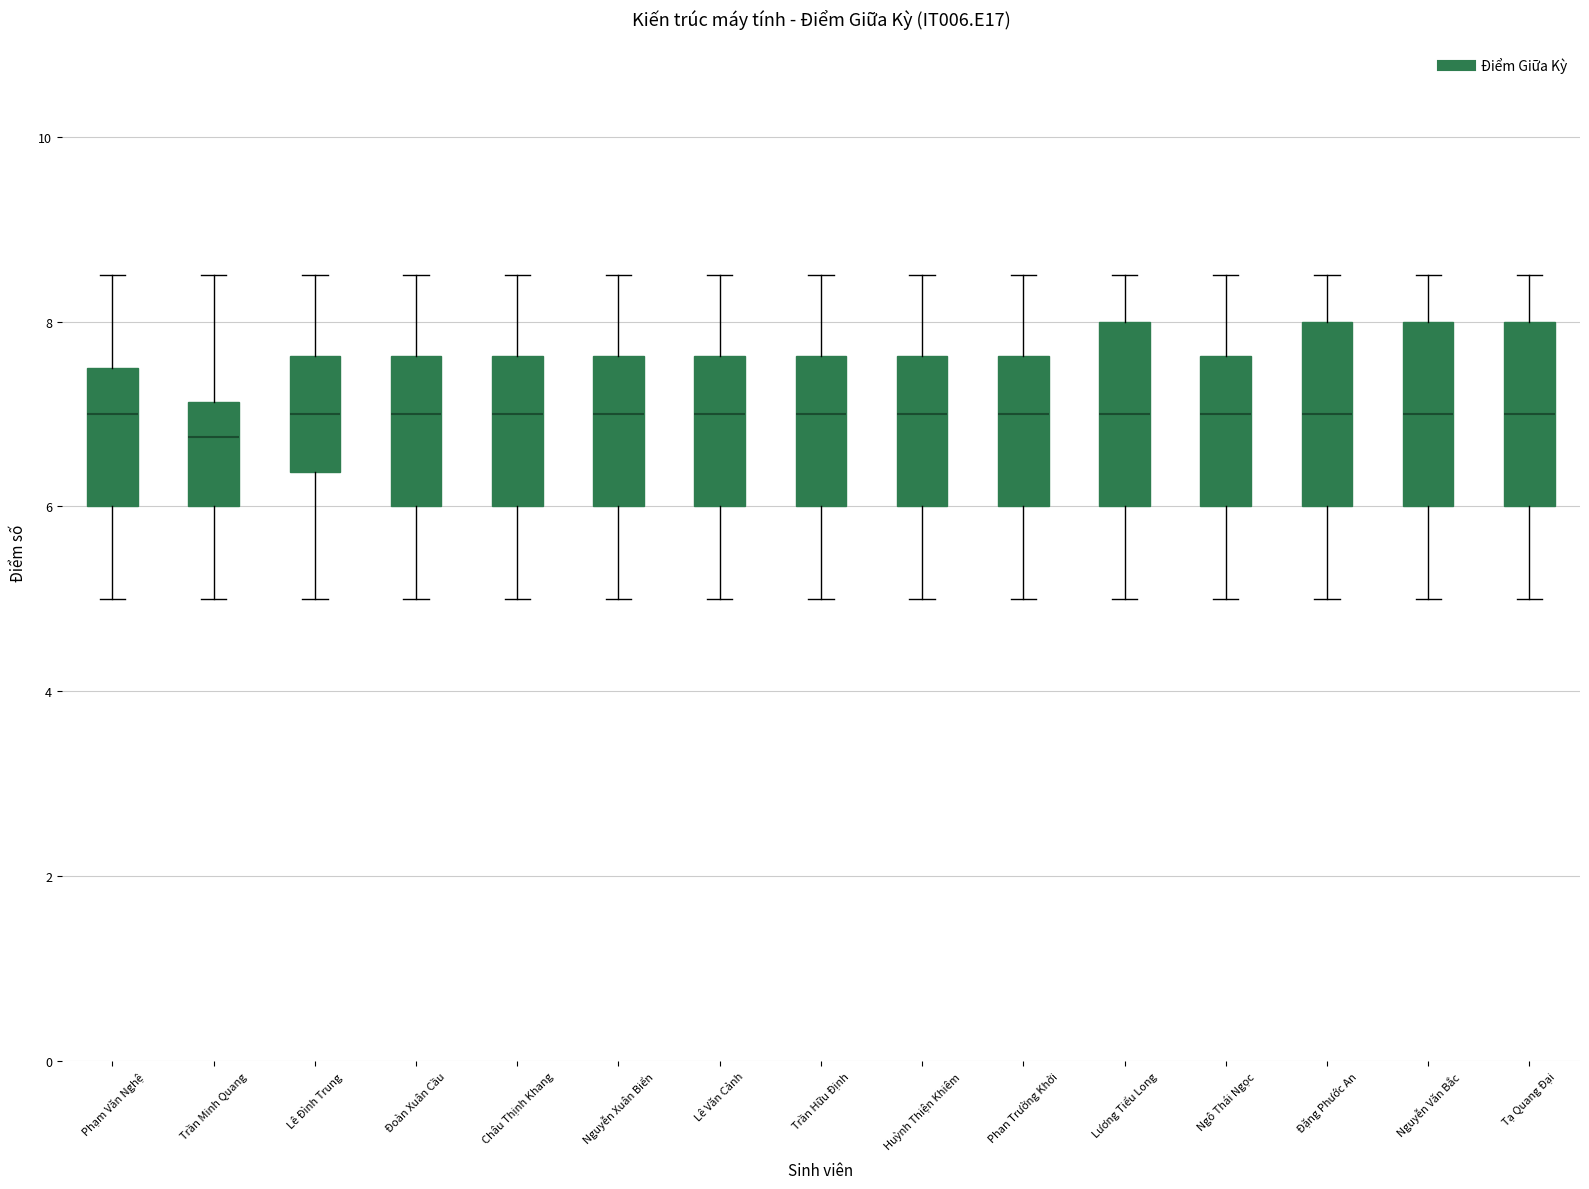

Reading left to right, read every box against the y-axis: the position of its median line, the range the box covers, and the ends of its whiskers. The values are not printed on the chart, so give them approximately, as read against the axis.

Phạm Văn Nghệ: median 7.0, box 6.0 to 7.6, whiskers 5.0 to 8.6
Trần Minh Quang: median 6.8, box 6.0 to 7.2, whiskers 5.0 to 8.6
Lê Đình Trung: median 7.0, box 6.4 to 7.6, whiskers 5.0 to 8.6
Đoàn Xuân Cầu: median 7.0, box 6.0 to 7.6, whiskers 5.0 to 8.6
Châu Thịnh Khang: median 7.0, box 6.0 to 7.6, whiskers 5.0 to 8.6
Nguyễn Xuân Biển: median 7.0, box 6.0 to 7.6, whiskers 5.0 to 8.6
Lê Văn Cảnh: median 7.0, box 6.0 to 7.6, whiskers 5.0 to 8.6
Trần Hữu Định: median 7.0, box 6.0 to 7.6, whiskers 5.0 to 8.6
Huỳnh Thiện Khiêm: median 7.0, box 6.0 to 7.6, whiskers 5.0 to 8.6
Phan Trường Khởi: median 7.0, box 6.0 to 7.6, whiskers 5.0 to 8.6
Lương Tiểu Long: median 7.0, box 6.0 to 8.0, whiskers 5.0 to 8.6
Ngô Thái Ngọc: median 7.0, box 6.0 to 7.6, whiskers 5.0 to 8.6
Đặng Phước An: median 7.0, box 6.0 to 8.0, whiskers 5.0 to 8.6
Nguyễn Văn Bắc: median 7.0, box 6.0 to 8.0, whiskers 5.0 to 8.6
Tạ Quang Đại: median 7.0, box 6.0 to 8.0, whiskers 5.0 to 8.6